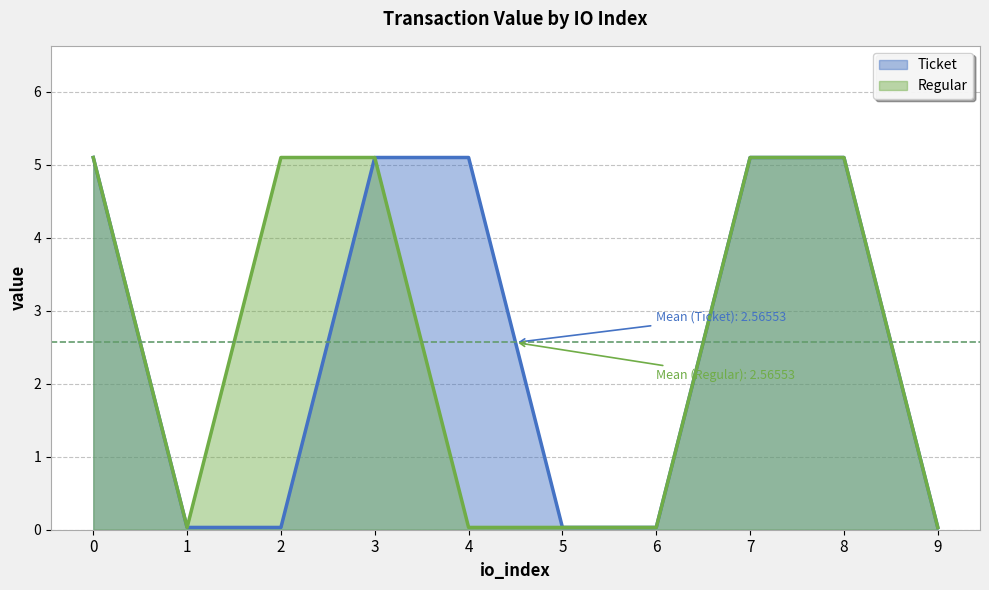

True or false: Ticket has more than 0 points higher than both neighbors.

False